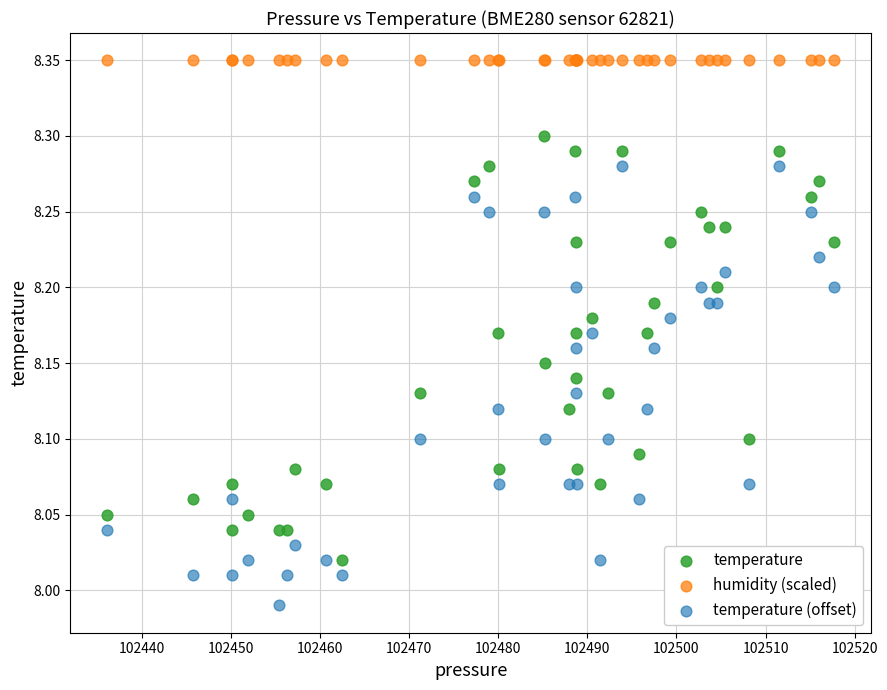

Which series reaches the minimum Y coordinate?

temperature (offset)